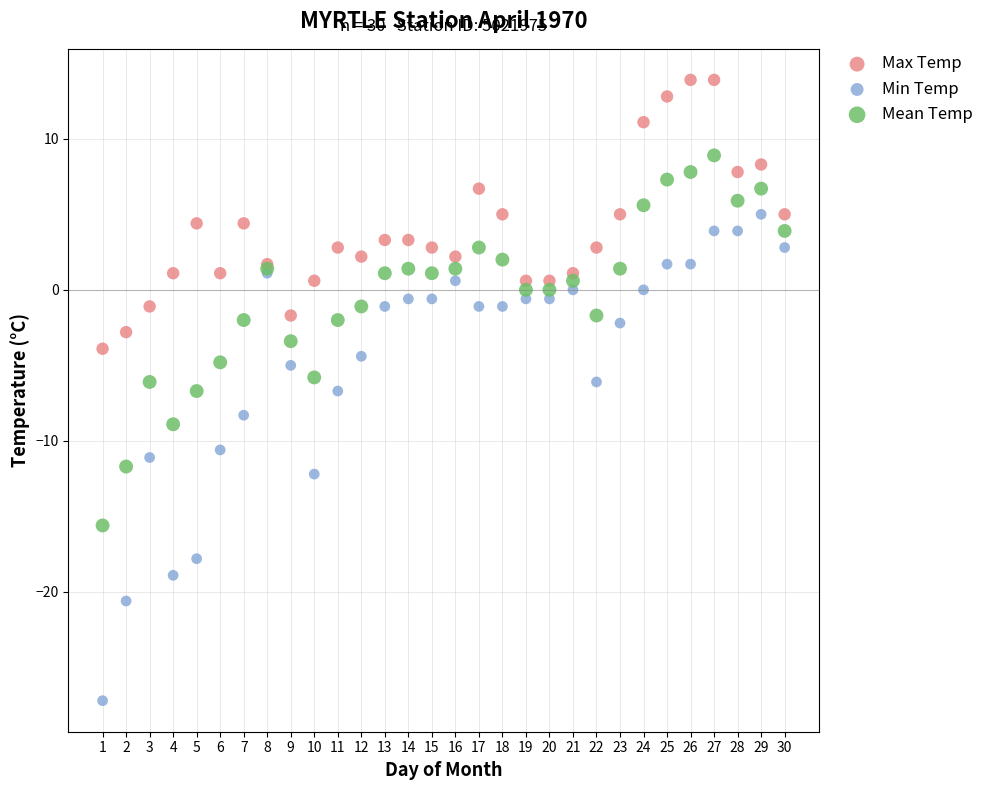

Which series has the largest Y range (max minus min)?

Min Temp